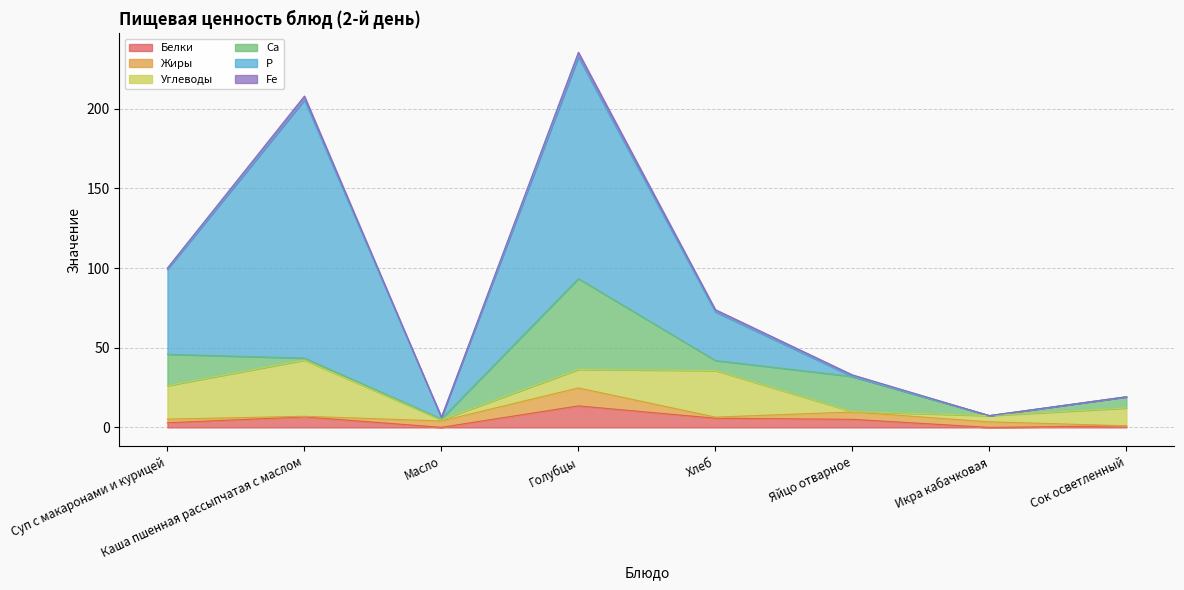

List the labels in order of Жиры value, smallest first.

Сок осветленный, Каша пшенная рассыпчатая с маслом, Хлеб, Суп с макаронами и курицей, Икра кабачковая, Масло, Яйцо отварное, Голубцы